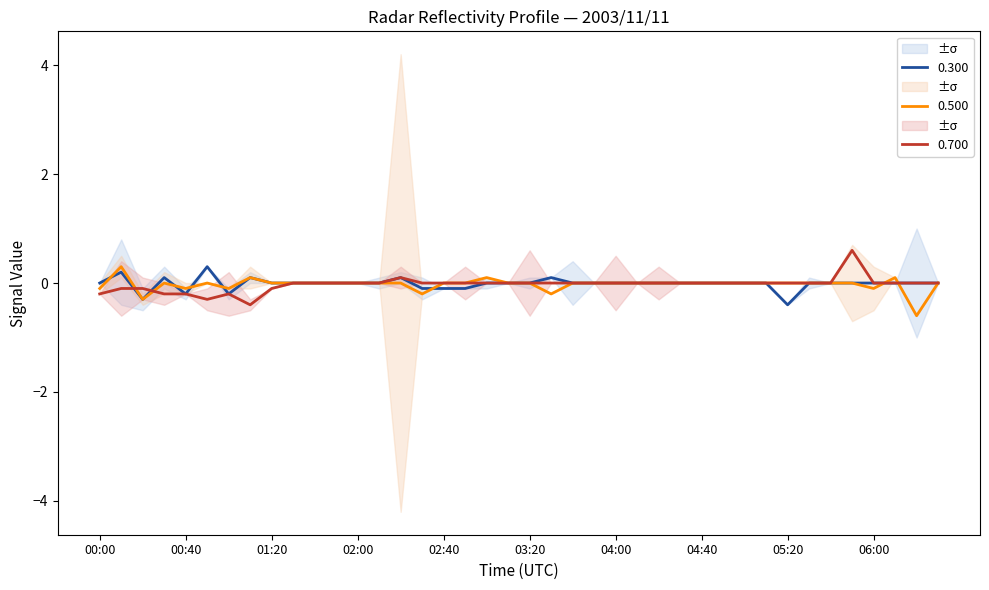

At which label does 0.700 reach its peak?

05:50